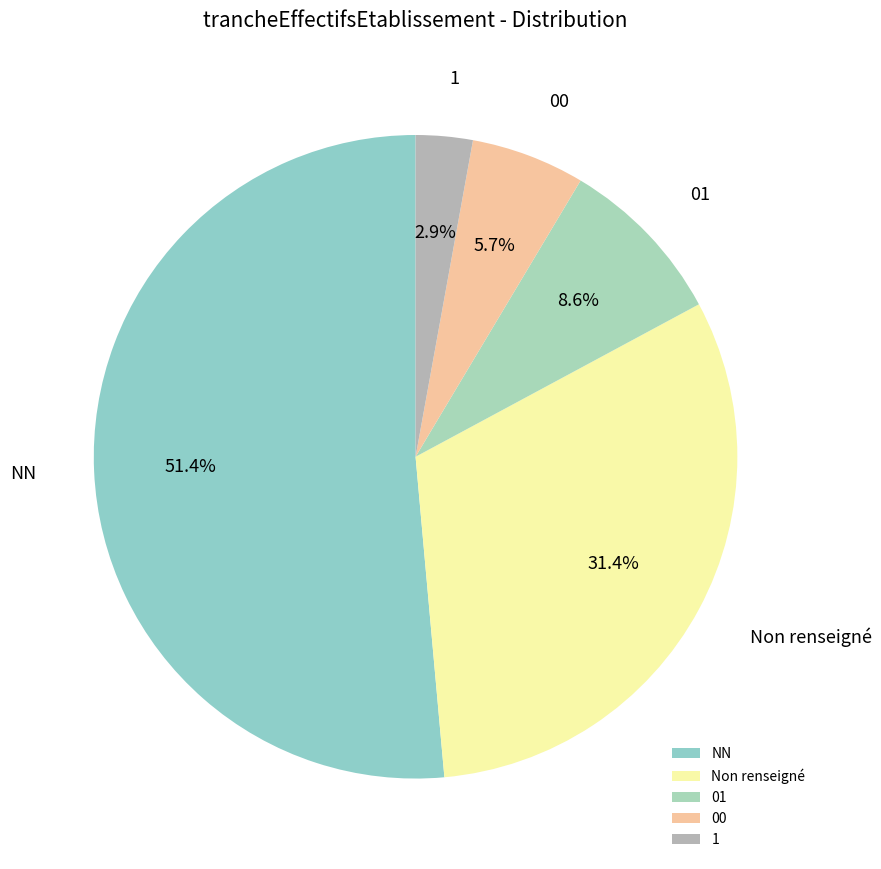

What is the majority slice?

NN